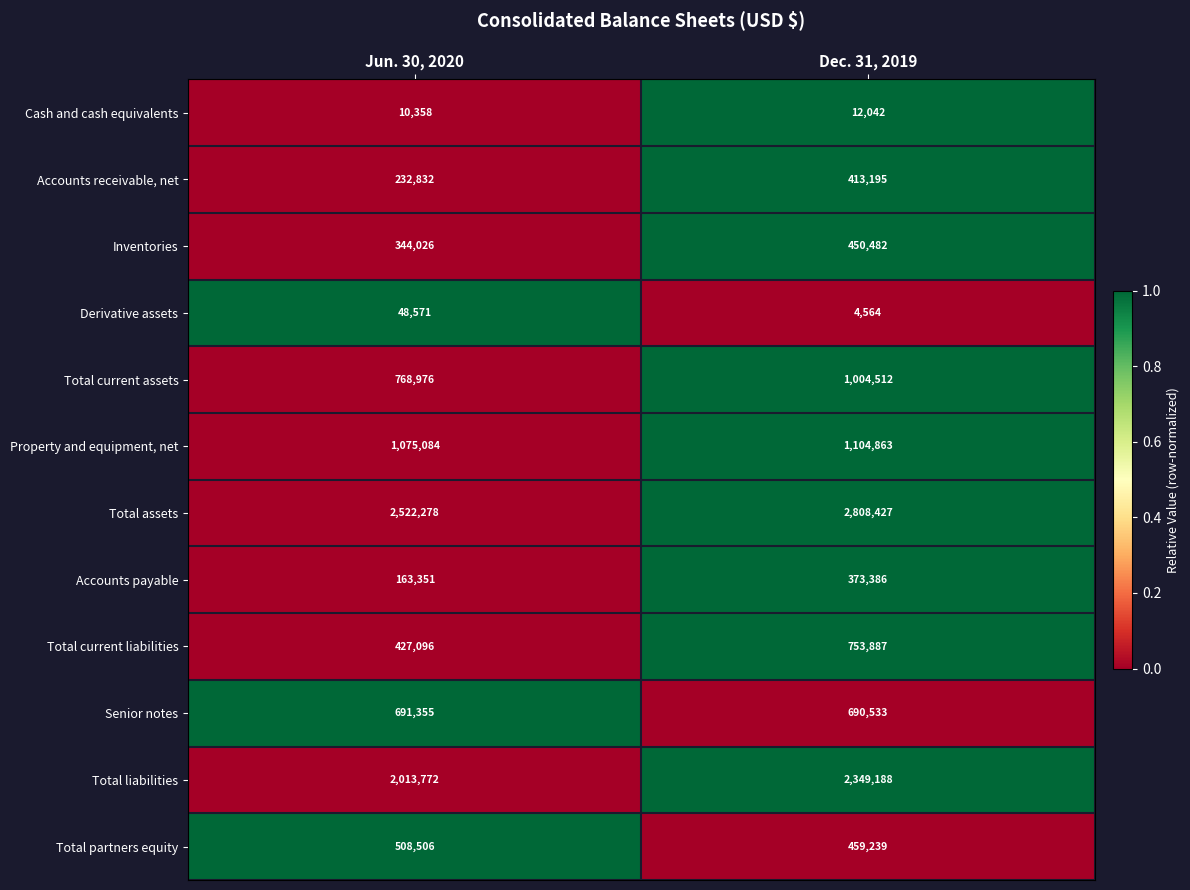

Which series has the largest total across all categories?

Total assets